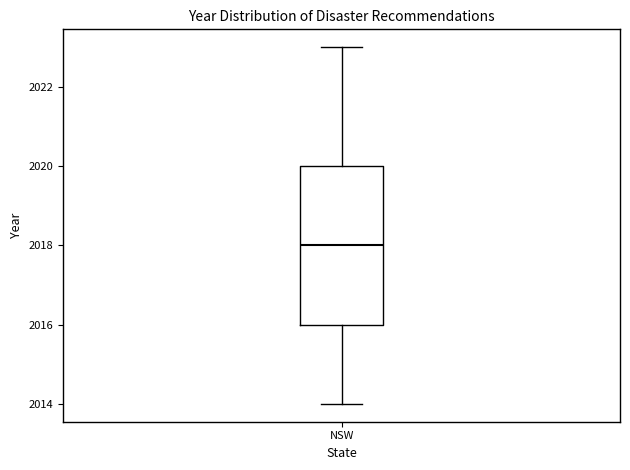

Read this box plot against the y-axis: the position of the median line, the range covered by the box, and the ends of both whiskers. The values are not printed on the chart, so give them approximately, as read against the axis.

median 2018, box 2016 to 2020, whiskers 2014 to 2023